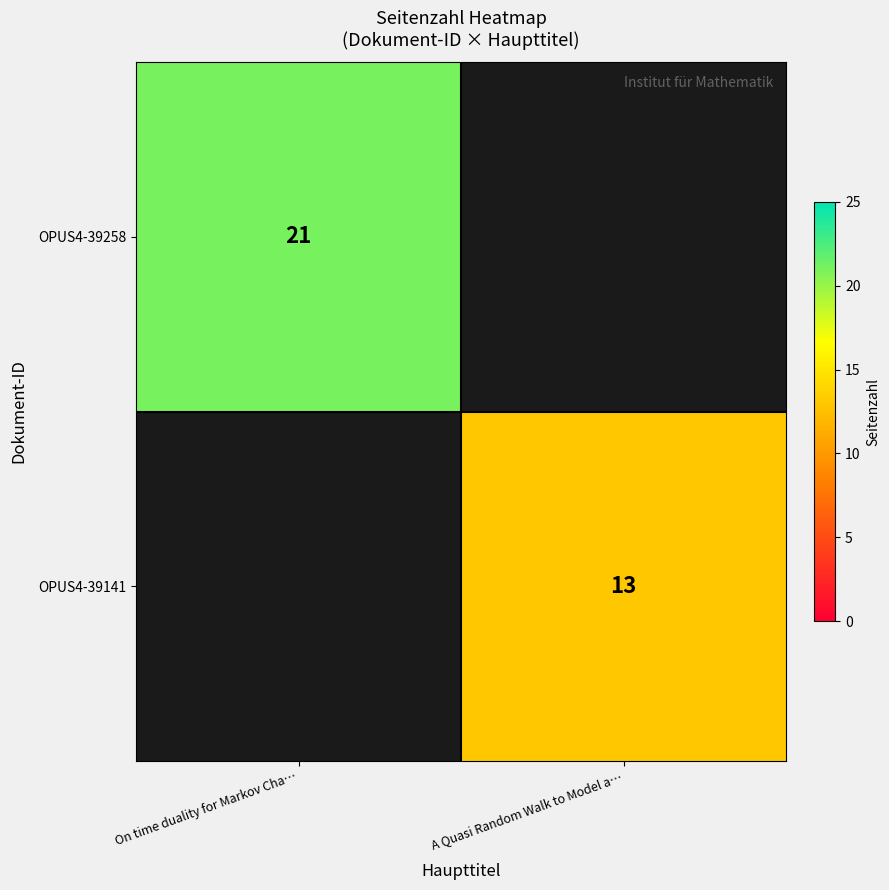

Which category has the highest value across all series?

On time duality for Markov Cha…